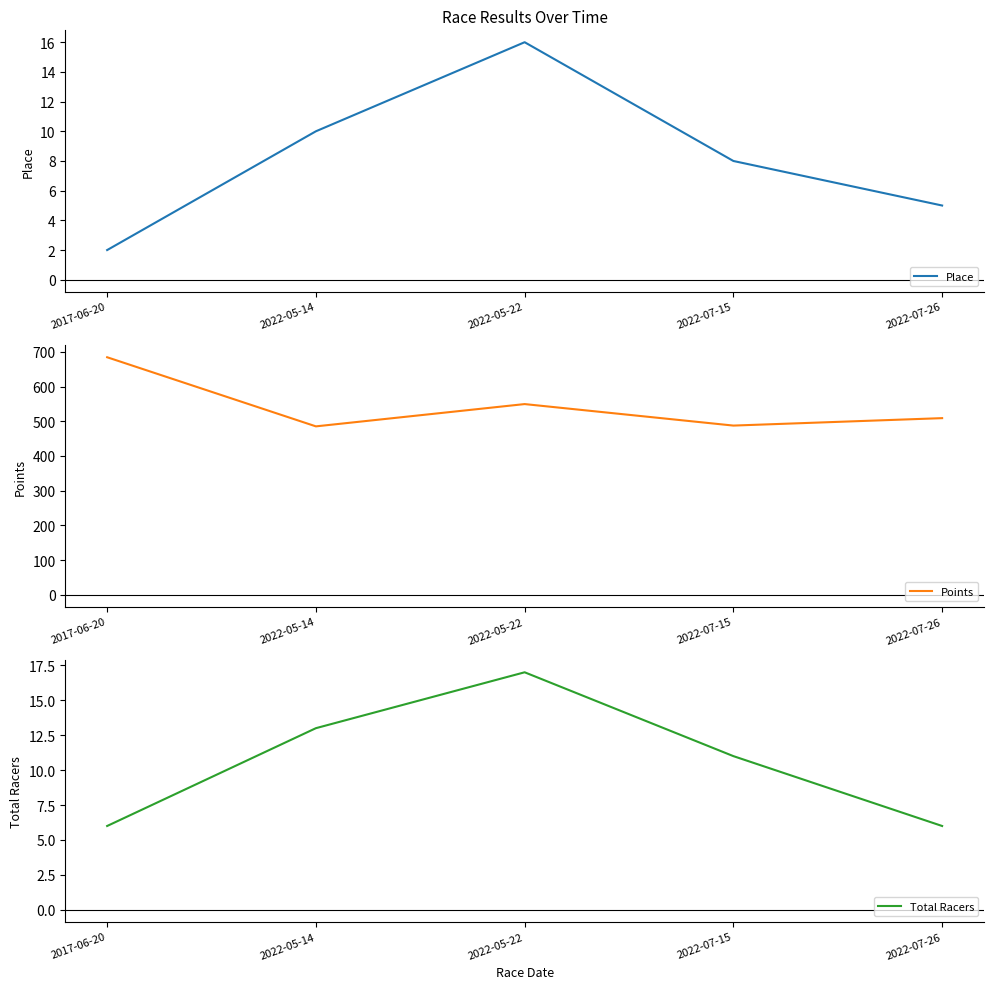

Is it true that Points equals 549.6 at 2022-05-22?

True